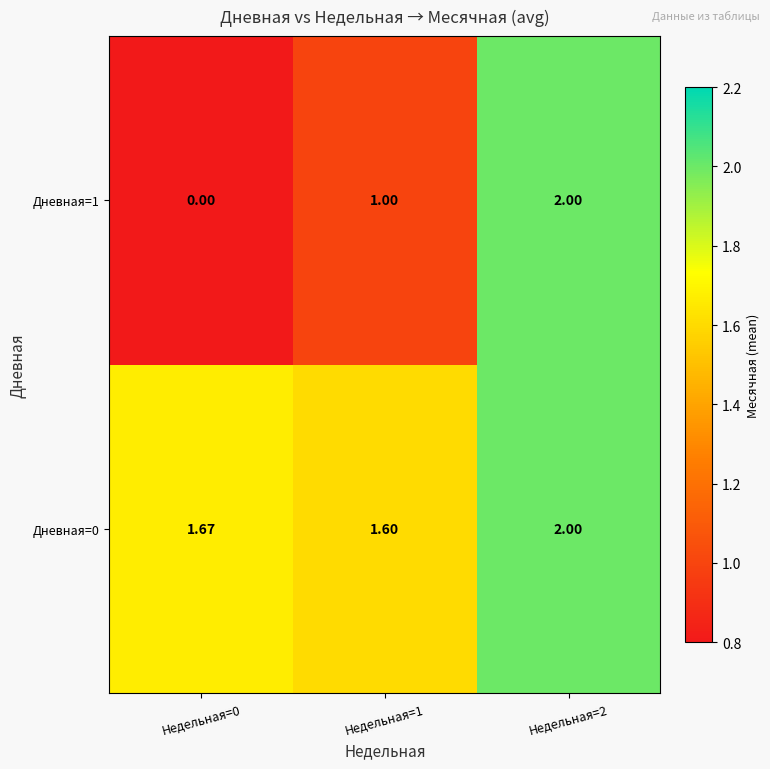

Is the value of Дневная=0 at Недельная=2 greater than the value of Дневная=1 at Недельная=0?

Yes